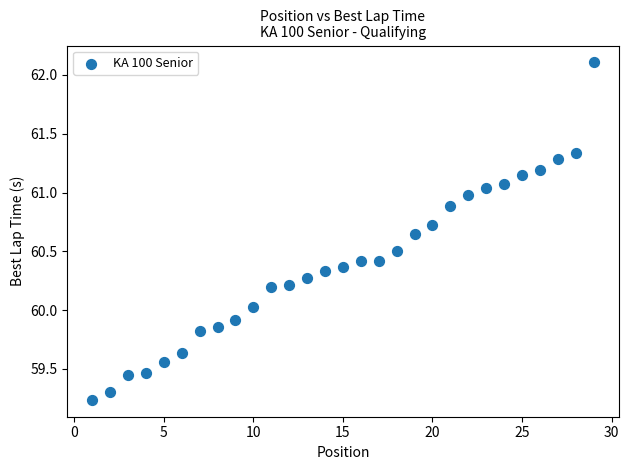

What is the range of X values (max minus min)?

28.0